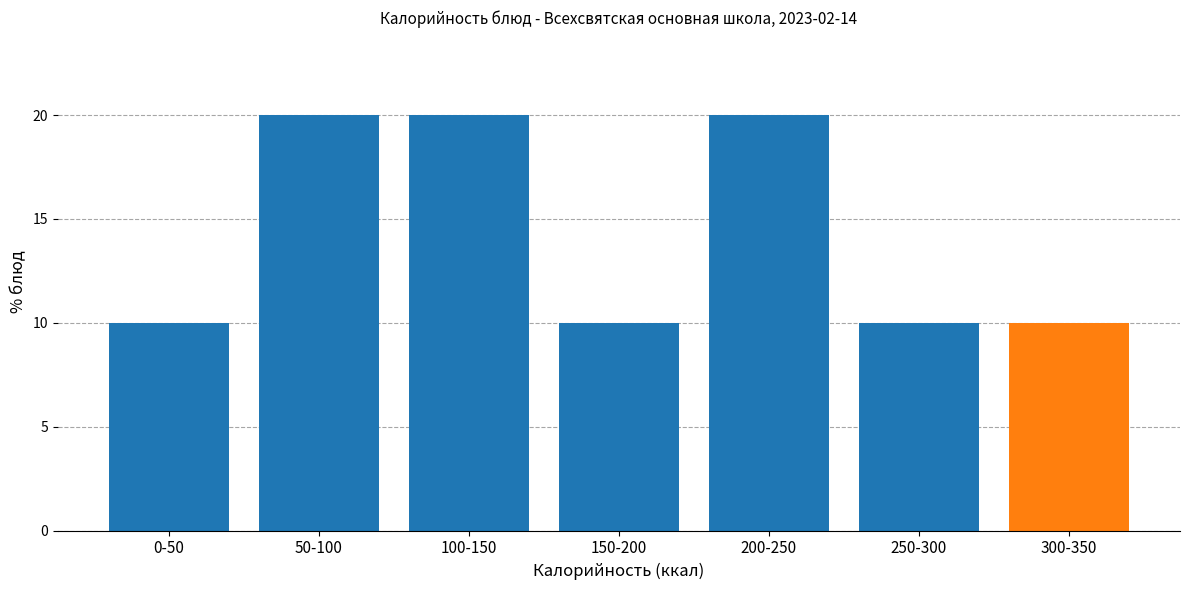

Reading left to right, extract all data points from this chart.

0-50=10	50-100=20	100-150=20	150-200=10	200-250=20	250-300=10	300-350=10